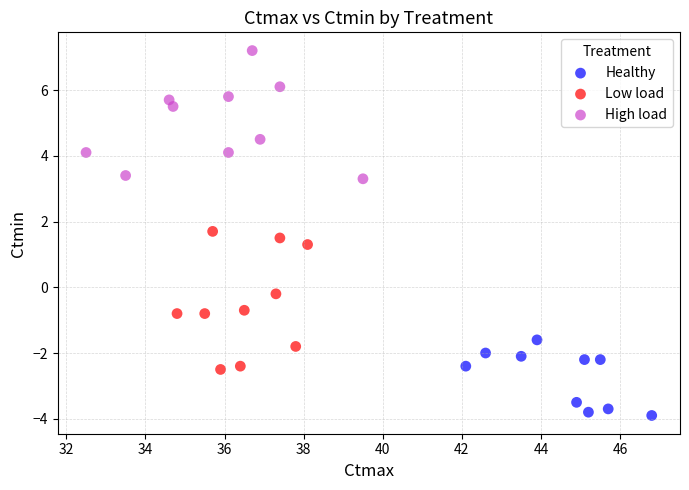

Which series reaches the minimum Y coordinate?

Healthy